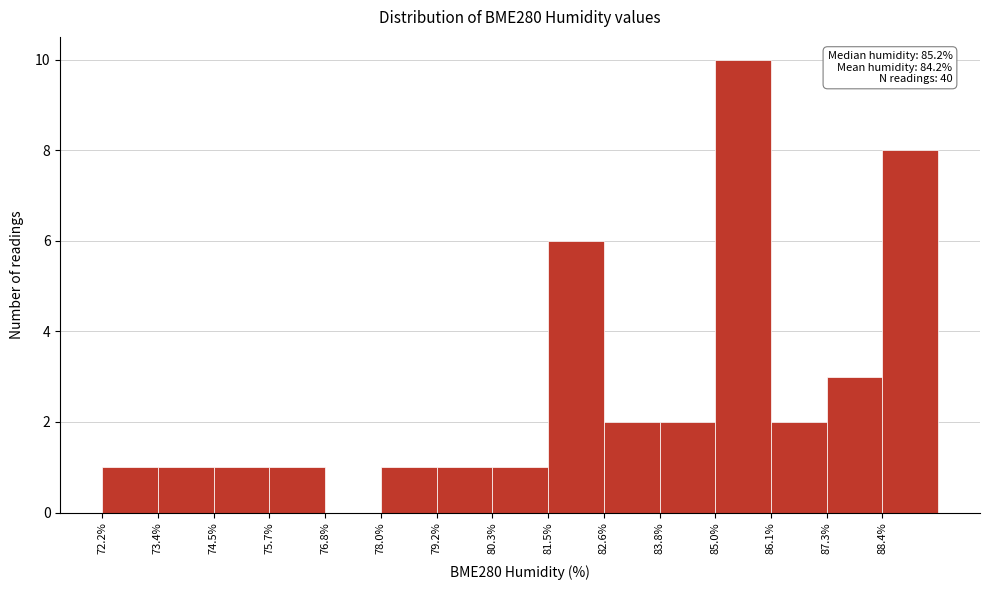

Which range on the x-axis has the tallest bar?

84.96 to 86.12